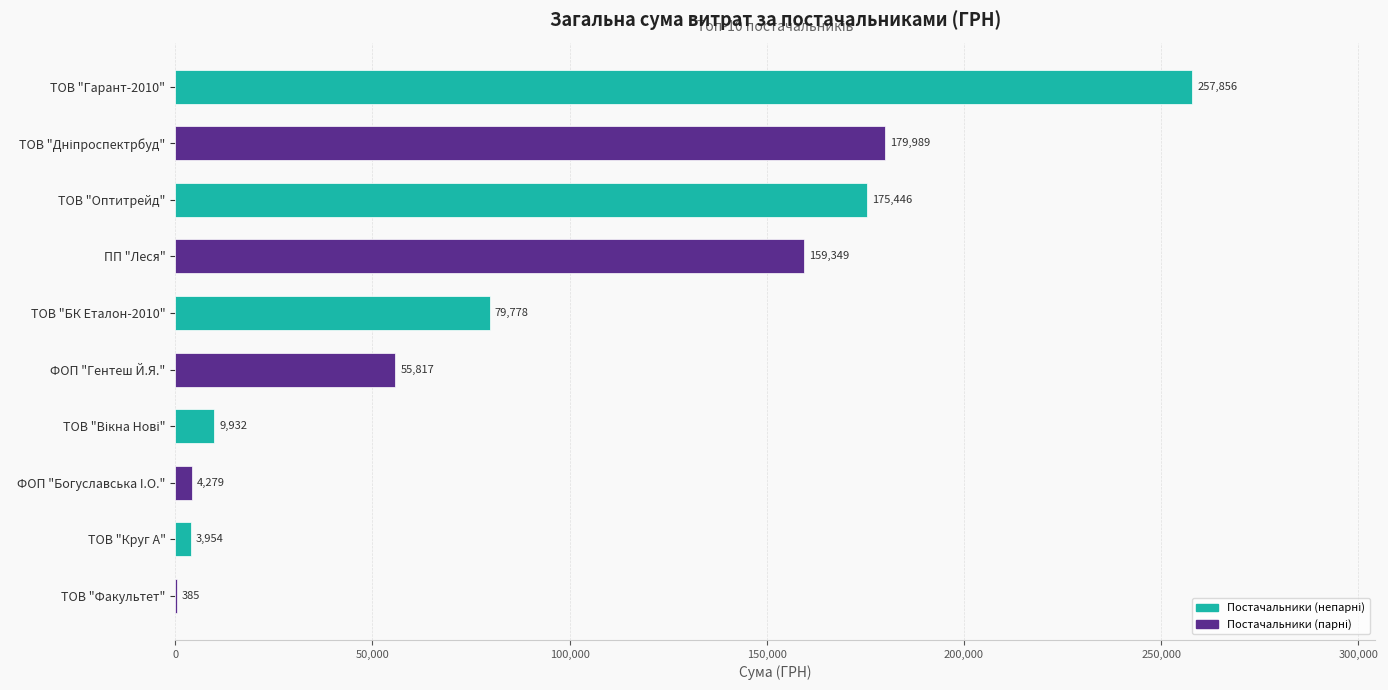

Which category has the highest value across all series?

ТОВ "Гарант-2010"